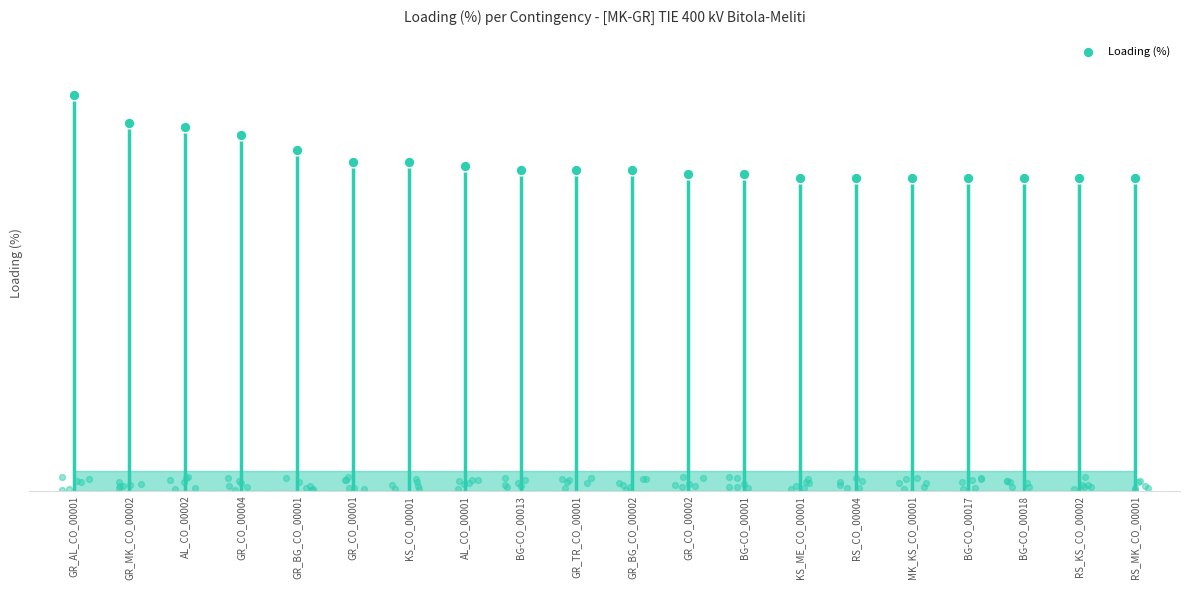

Between GR_TR_CO_00001 and BG-CO_00018, which is larger?

GR_TR_CO_00001